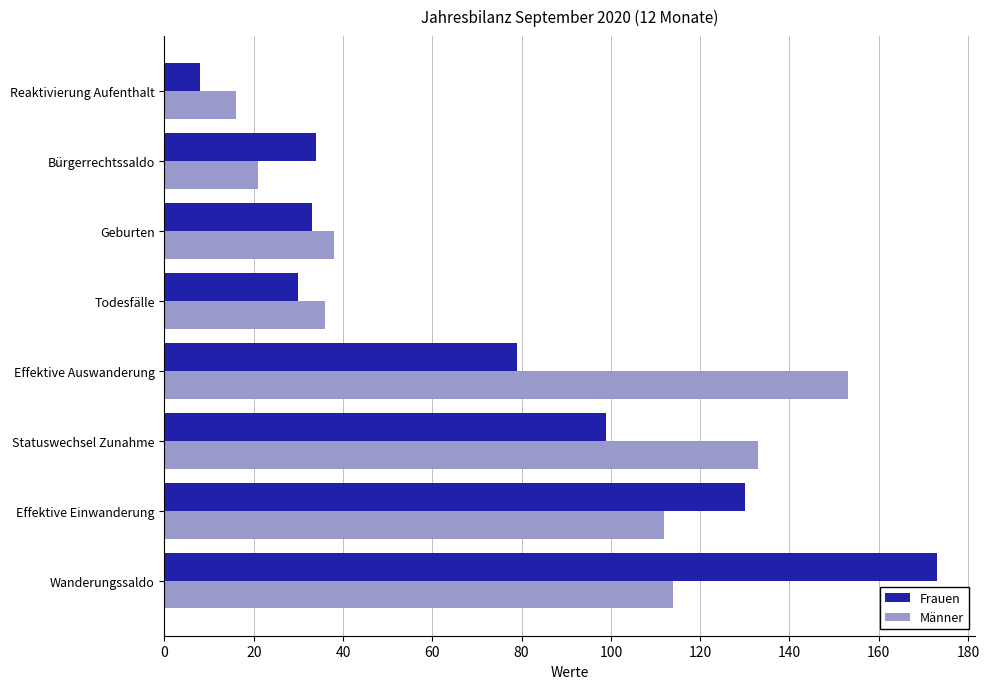

What is the spread (max minus min) of values at Effektive Auswanderung?

74